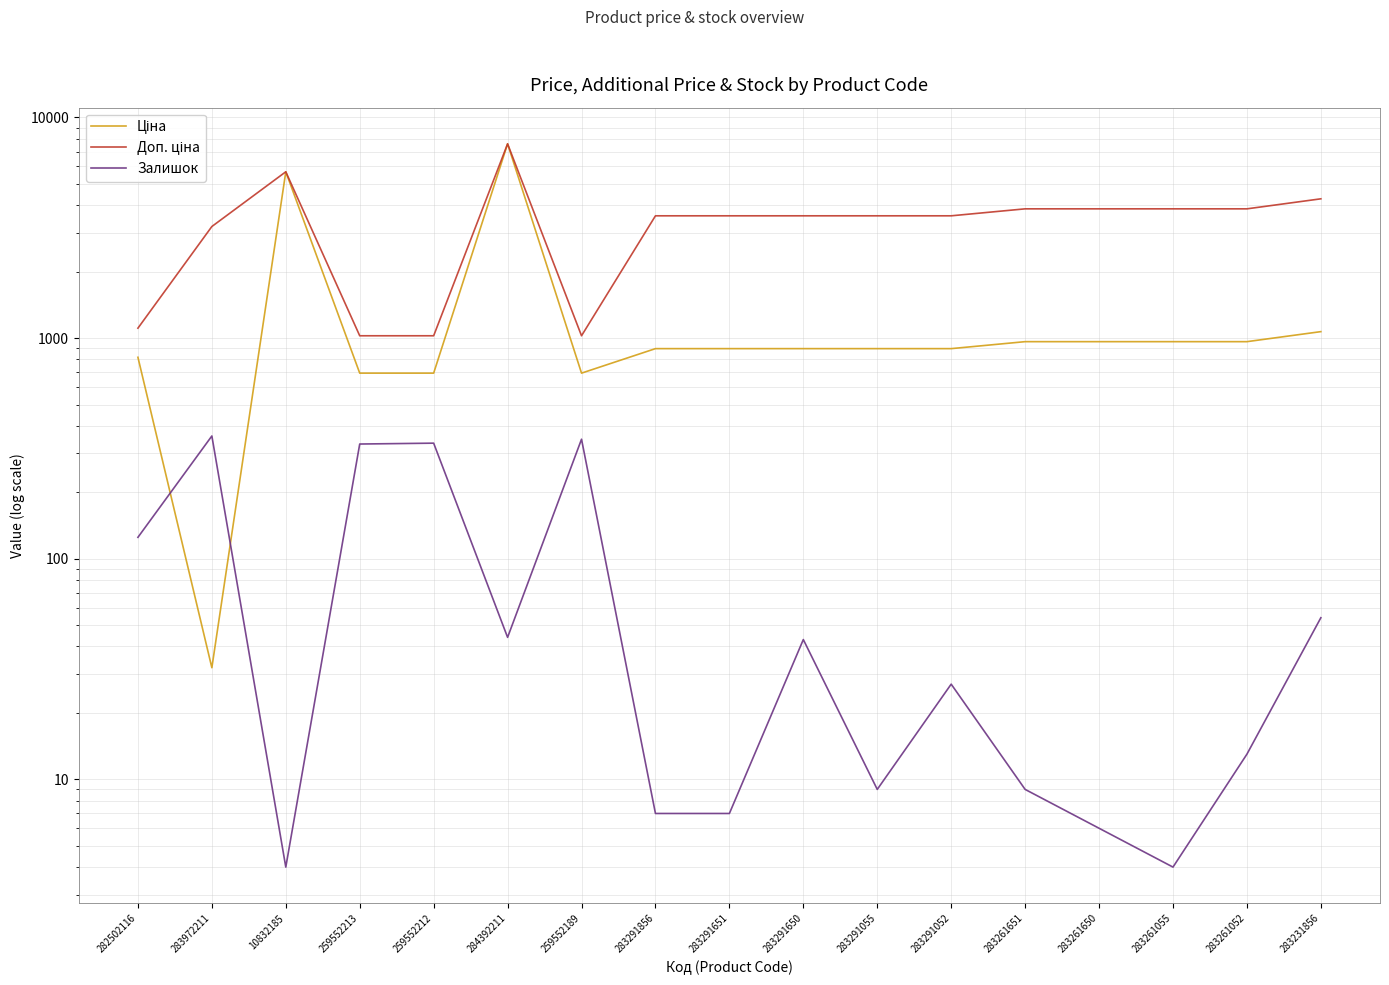

Reading left to right, what are all the values shown in this chart?

Ціна: 282502116=818.5	283972211=32.0	10832185=5673.8	259552213=693.7	259552212=693.7	284392211=7596.5	259552189=693.7	283291856=895.9	283291651=895.9	283291650=895.9	283291055=895.9	283291052=895.9	283261651=963.5	283261650=963.5	283261055=963.5	283261052=963.5	283231856=1069.8
Доп. ціна: 282502116=1109.2	283972211=3205.0	10832185=5673.8	259552213=1024.6	259552212=1024.6	284392211=7596.5	259552189=1024.6	283291856=3583.6	283291651=3583.6	283291650=3583.6	283291055=3583.6	283291052=3583.6	283261651=3854.0	283261650=3854.0	283261055=3854.0	283261052=3854.0	283231856=4279.1
Залишок: 282502116=125.0	283972211=360.0	10832185=4.0	259552213=331.0	259552212=334.0	284392211=44.0	259552189=348.0	283291856=7.0	283291651=7.0	283291650=43.0	283291055=9.0	283291052=27.0	283261651=9.0	283261650=6.0	283261055=4.0	283261052=13.0	283231856=54.0